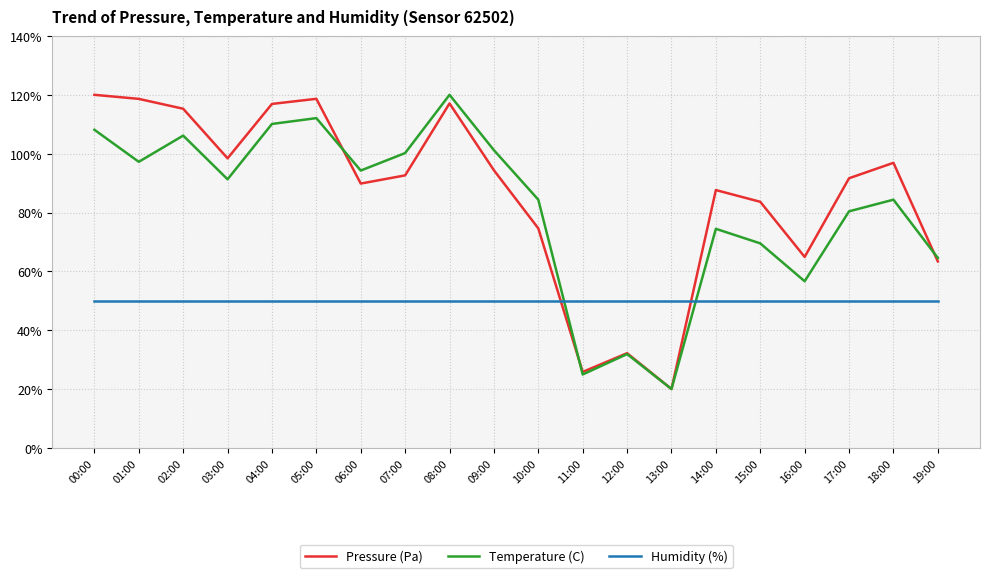

True or false: Humidity (%) and Pressure (Pa) intersect in this chart.

True